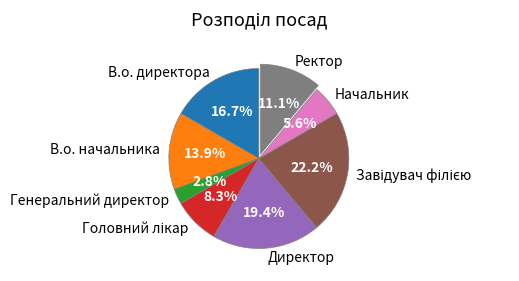

Does В.о. начальника represent more than half of the total?

No